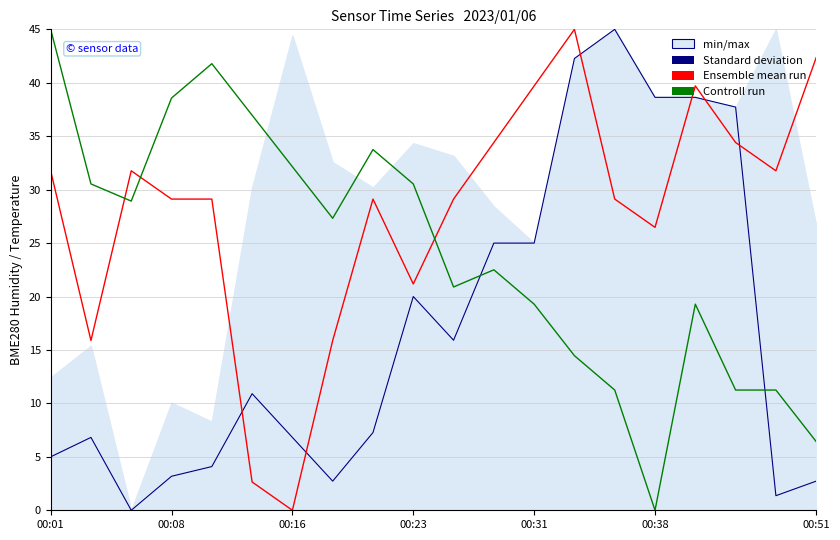

Is this an area chart (filled region under the line)?

No